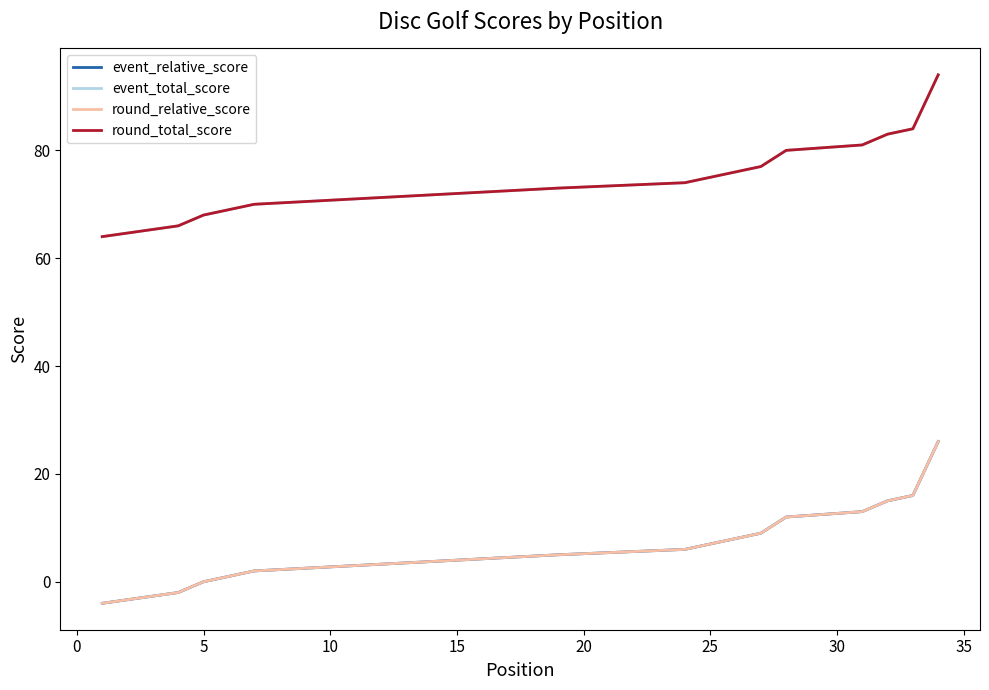

At 35, list the series in order from largest to smallest.

event_total_score, round_total_score, event_relative_score, round_relative_score